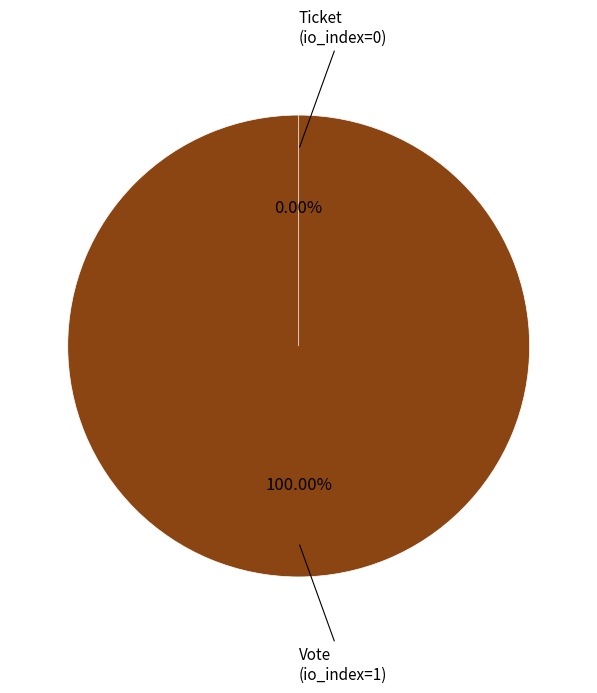

What is the change in value from Vote (io_index=1) to Ticket (io_index=0)?

-1